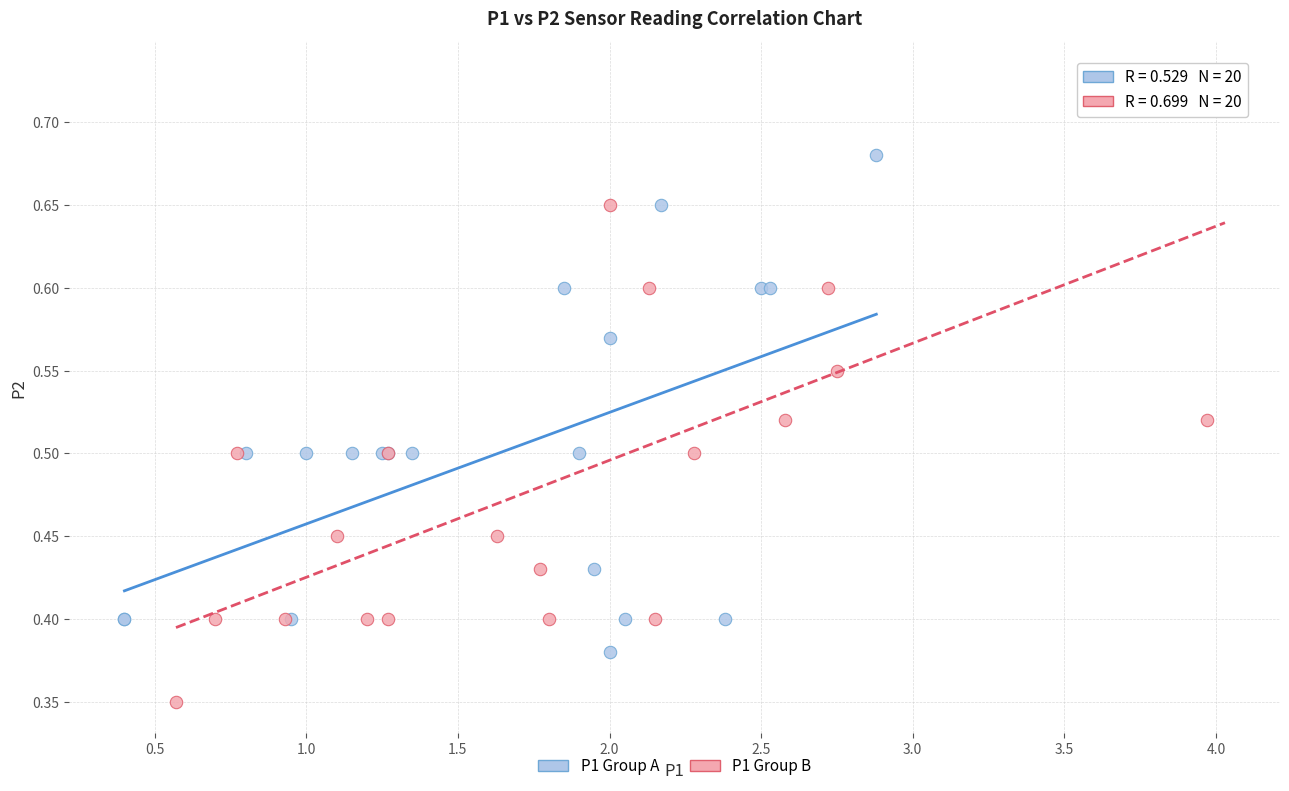

Which series reaches the minimum Y coordinate?

P1 Group B